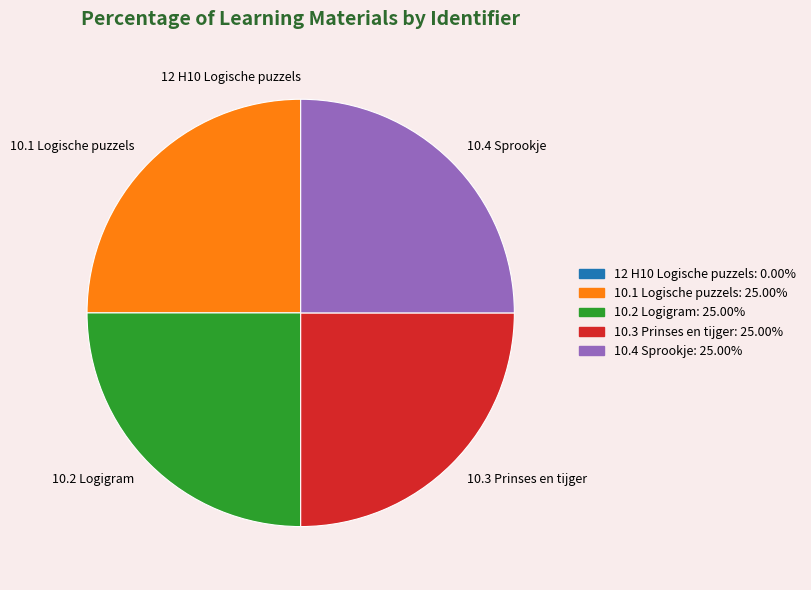

Does 10.2 Logigram account for over 50% of the chart?

No